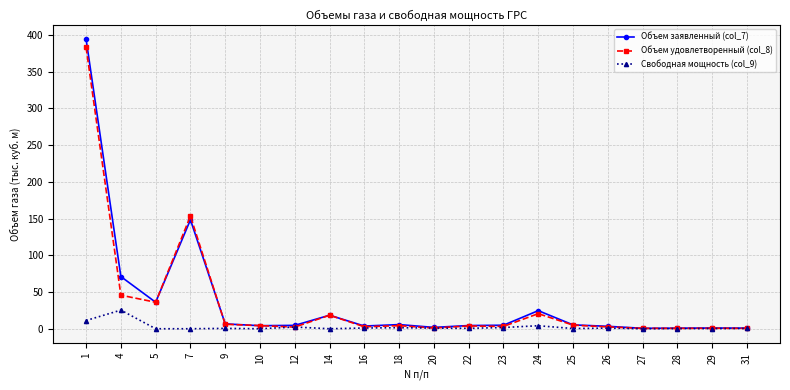

Rank the series by their maximum value, from highest to lowest.

Объем заявленный (col_7), Объем удовлетворенный (col_8), Свободная мощность (col_9)